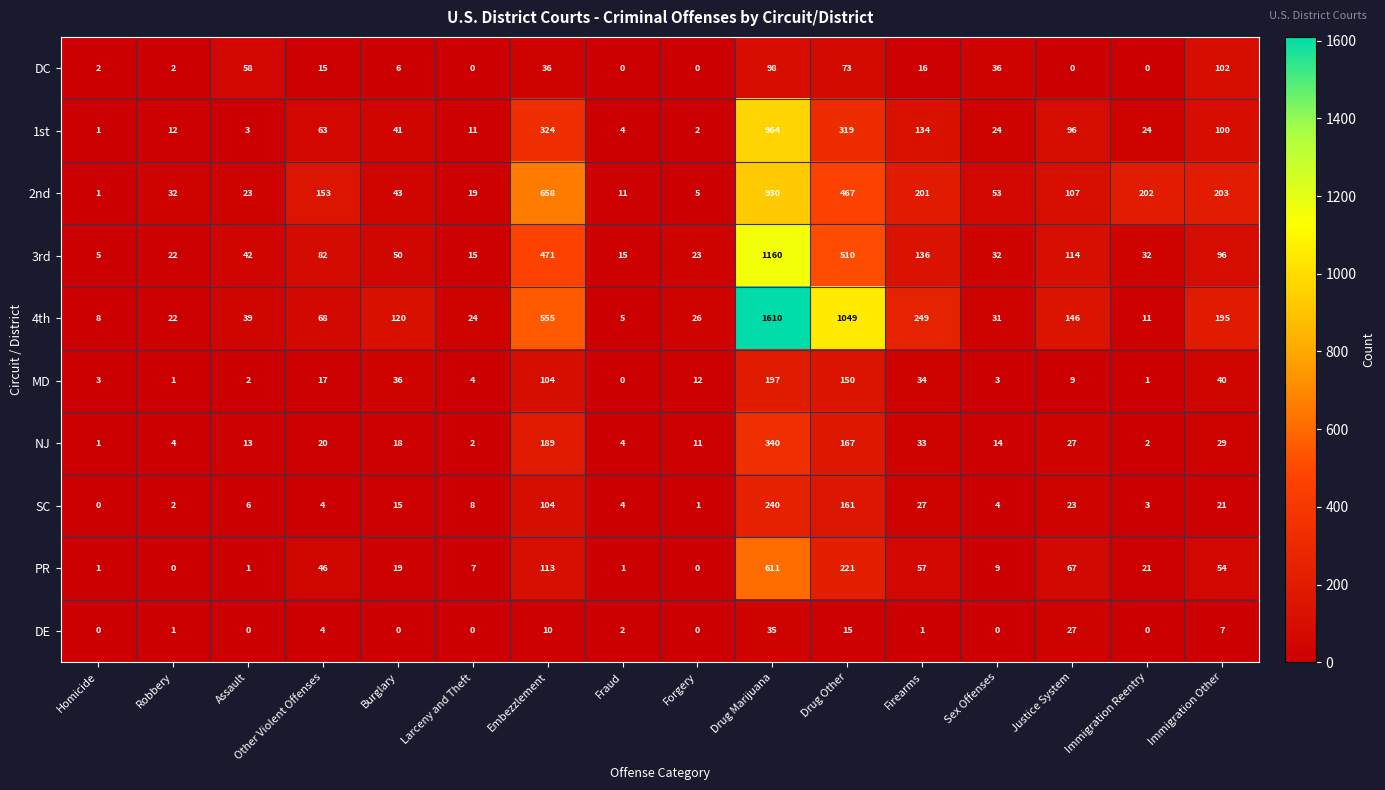

True or false: 1st has a value of 200 at Firearms.

False